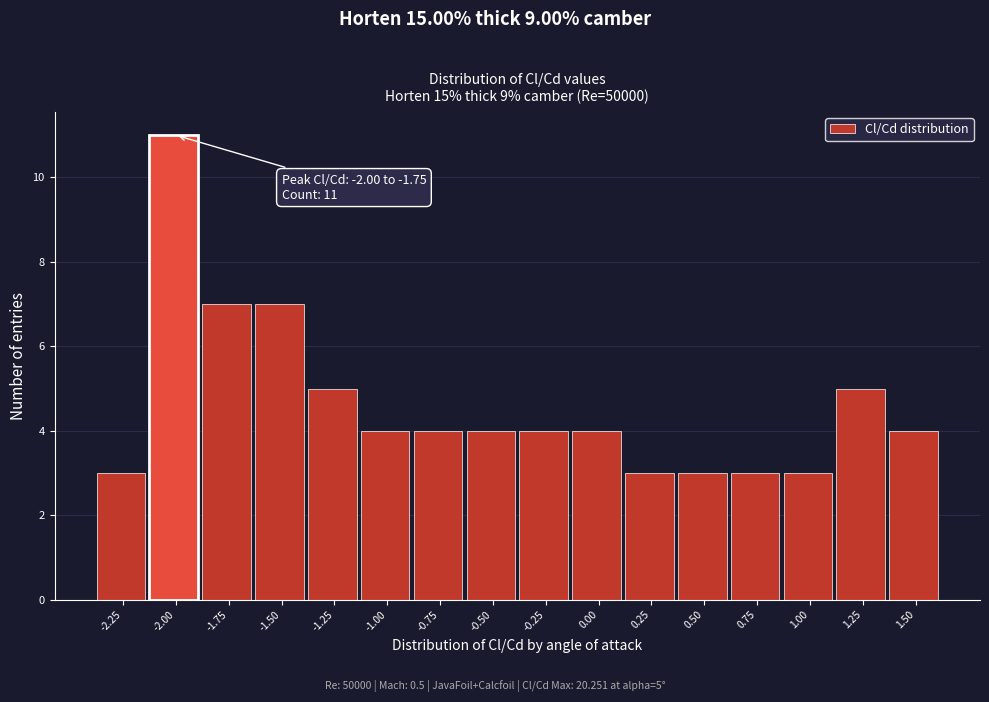

Reading right to left, what are all the values shown in this chart?

4	5	3	3	3	3	4	4	4	4	4	5	7	7	11	3